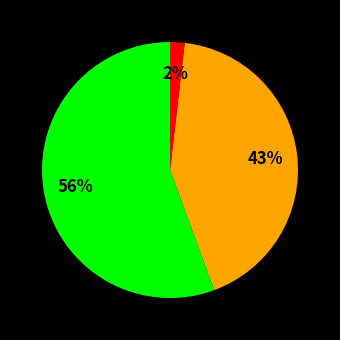

To the nearest percent, what is the average slice percentage?

33%